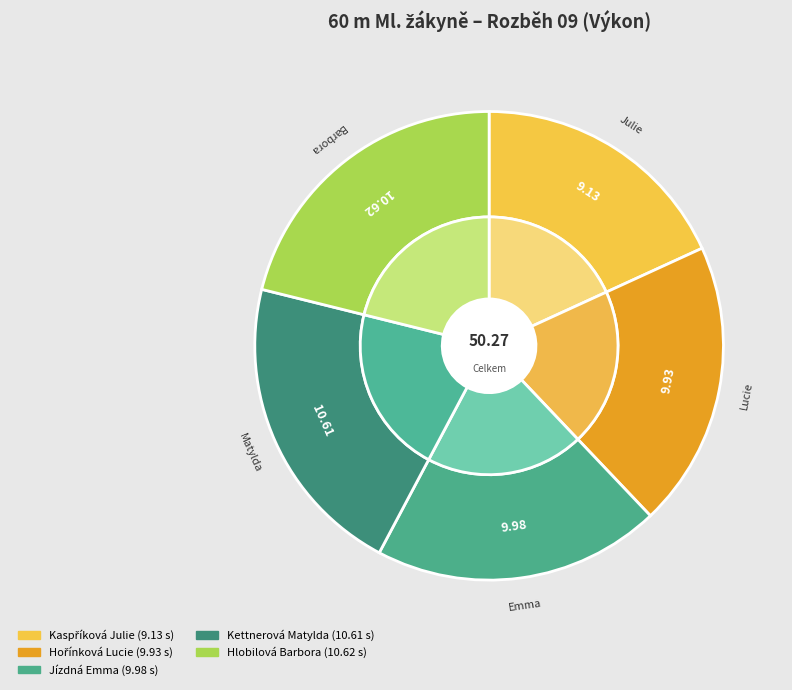

To the nearest percent, what is the combined percentage of Kettnerová Matylda and Hlobilová Barbora?

42%